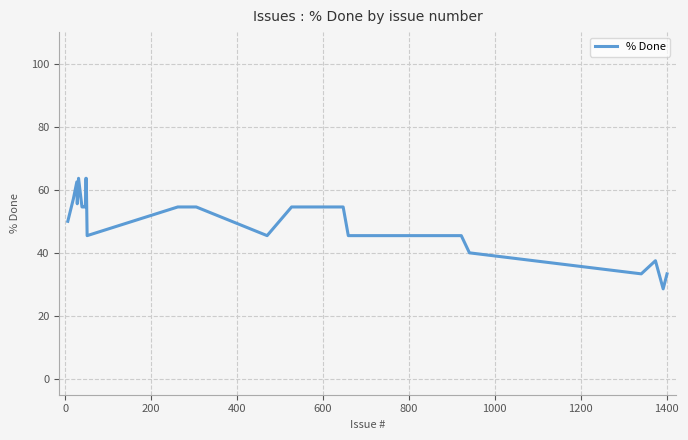

What is the difference between the maximum and minimum values?

35.1